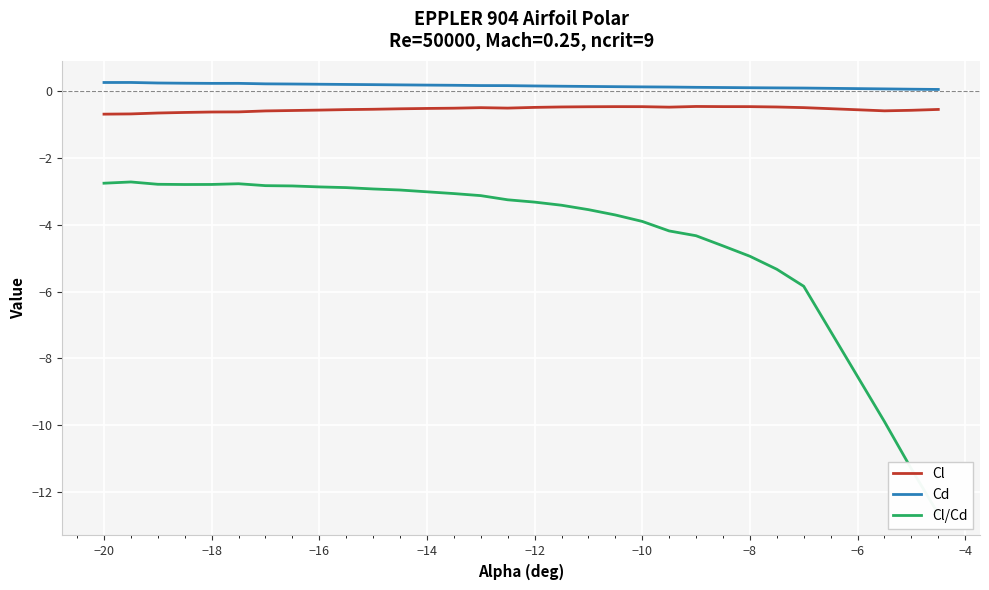

Does the chart display data point markers on the line(s)?

No